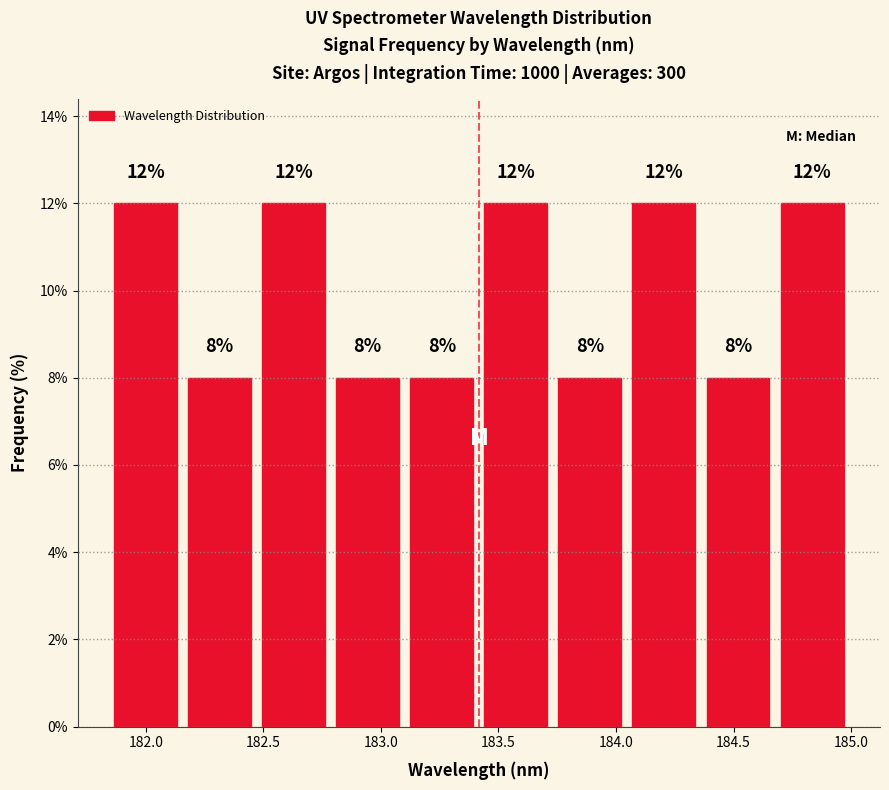

Reading left to right, transcribe this chart: for each bar, give the range it covers on the x-axis and its height. The bar edges are not printed on the chart, so give them approximately, as read against the axis.

181.85 to 182.15: 12
182.15 to 182.45: 8
182.45 to 182.80: 12
182.80 to 183.10: 8
183.10 to 183.40: 8
183.40 to 183.75: 12
183.75 to 184.05: 8
184.05 to 184.35: 12
184.35 to 184.70: 8
184.70 to 185.00: 12